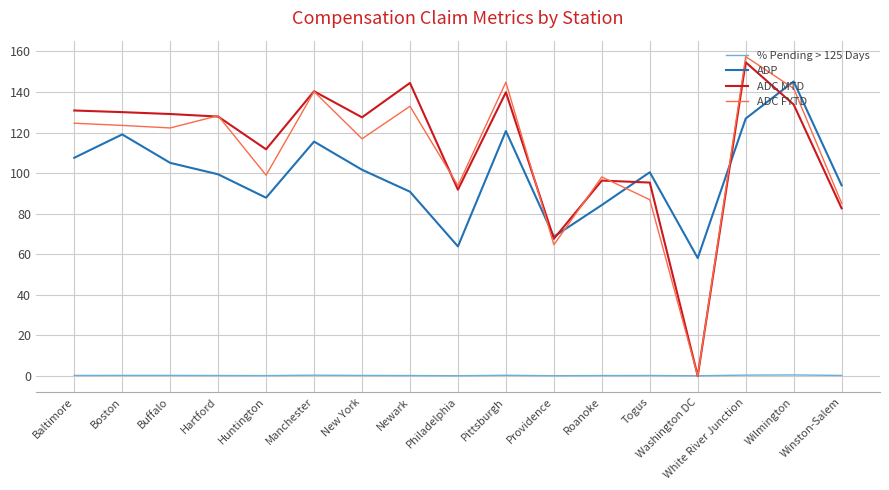

In ADC FYTD, how many points are higher than both neighbors (excluding endpoints)?

6